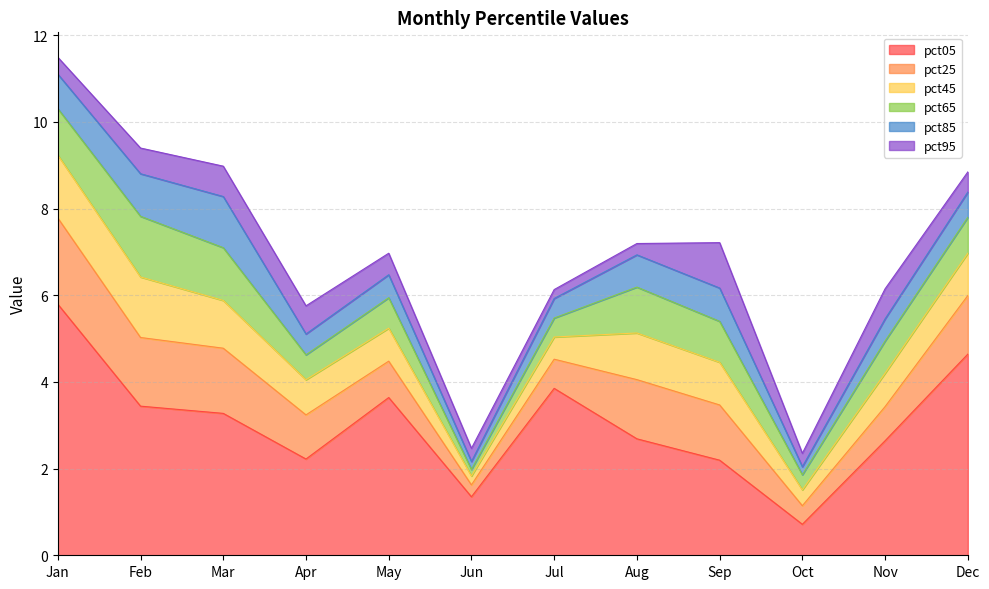

What are all the series names shown in the legend?

pct05, pct25, pct45, pct65, pct85, pct95